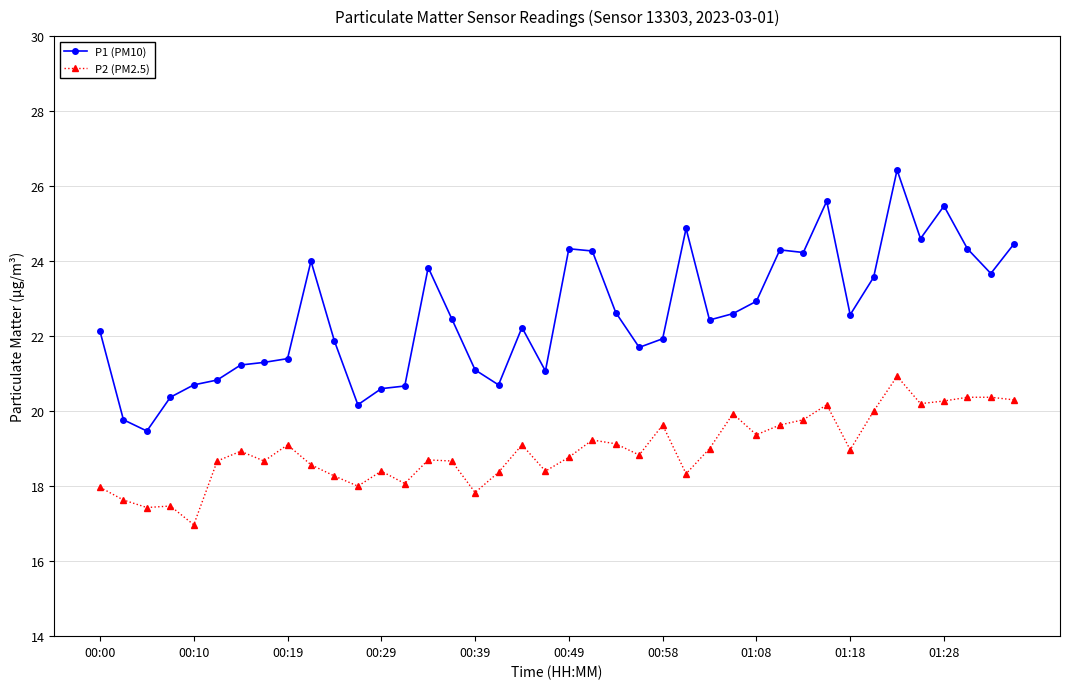

Which series has the widest spread of values?

P1 (PM10)